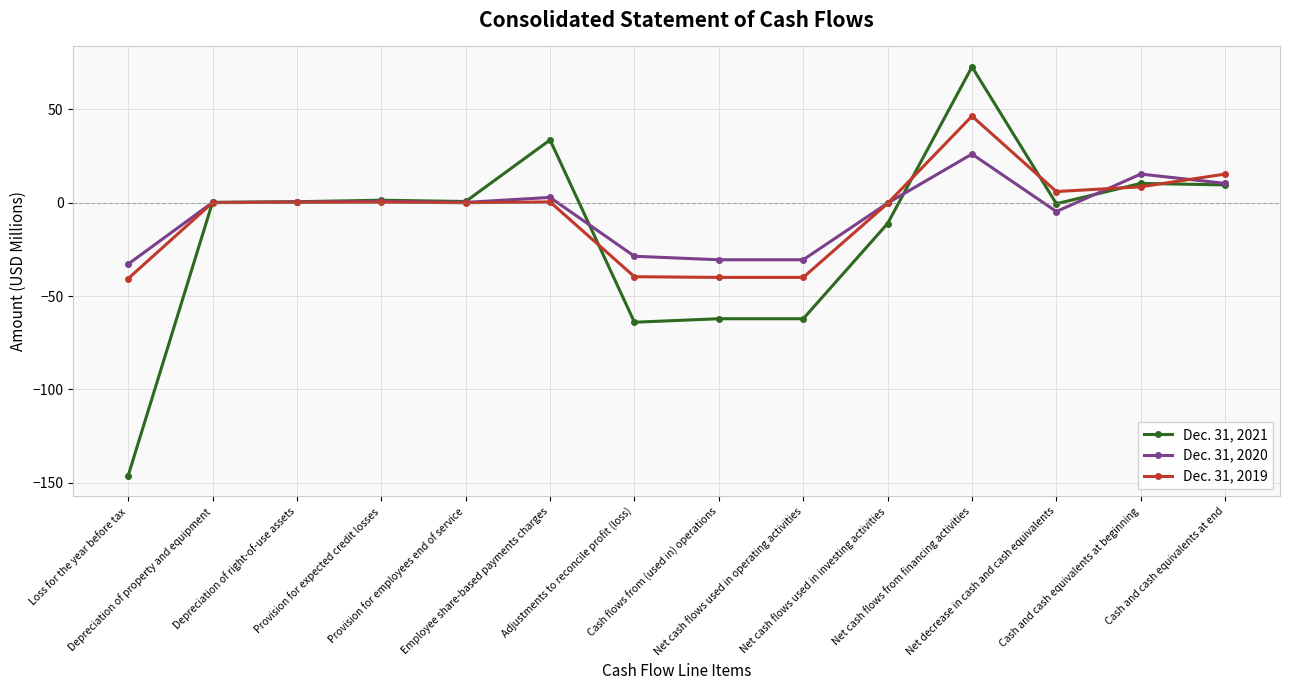

Rank the series by their maximum value, from lowest to highest.

Dec. 31, 2020, Dec. 31, 2019, Dec. 31, 2021